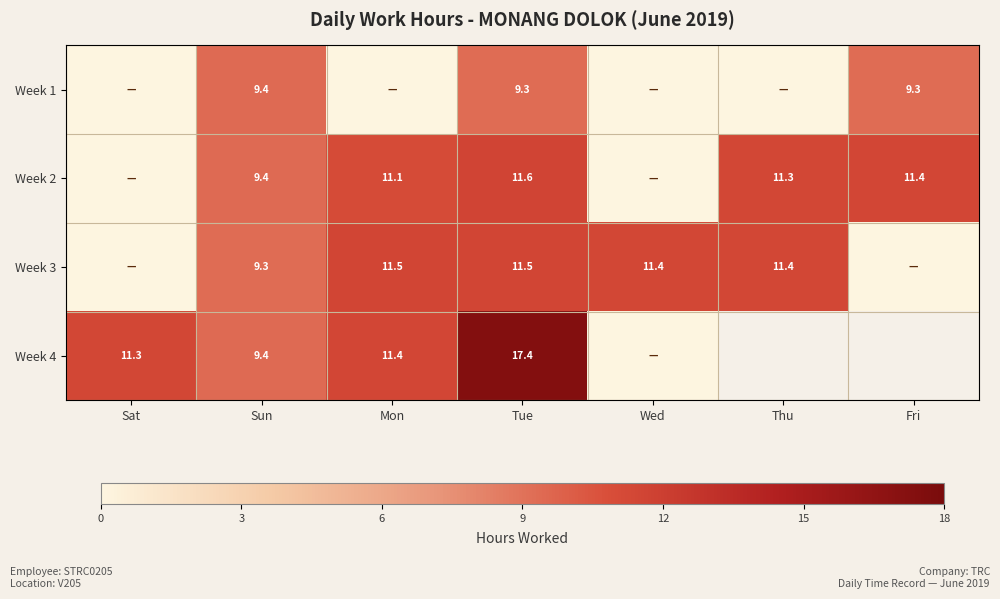

Which has a higher value, Tue or Sat?

Tue